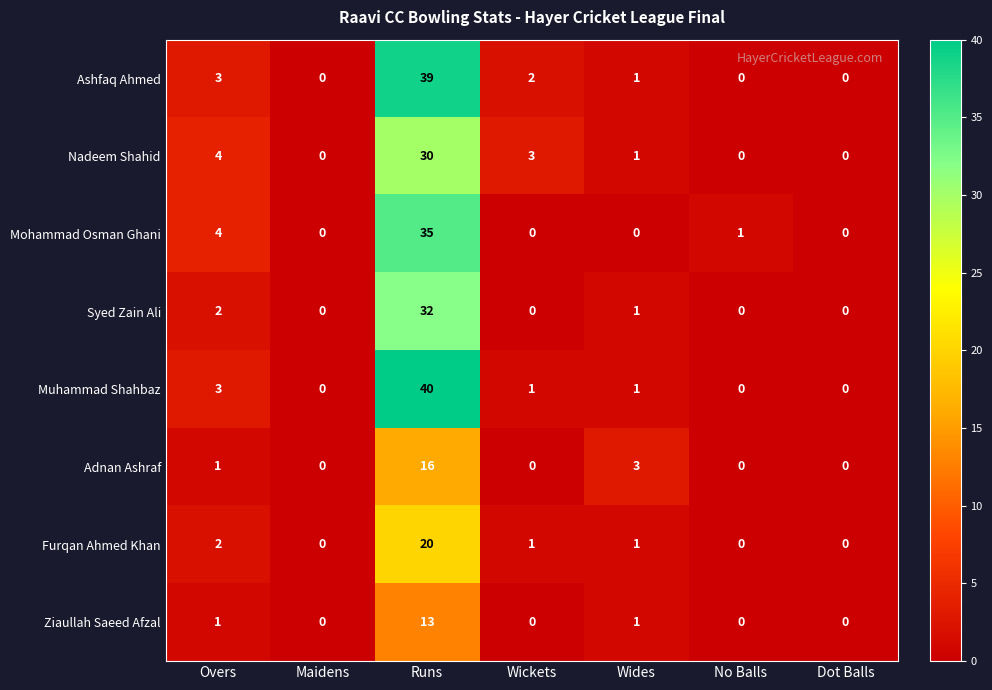

At how many categories does at least one series exceed 36?

1